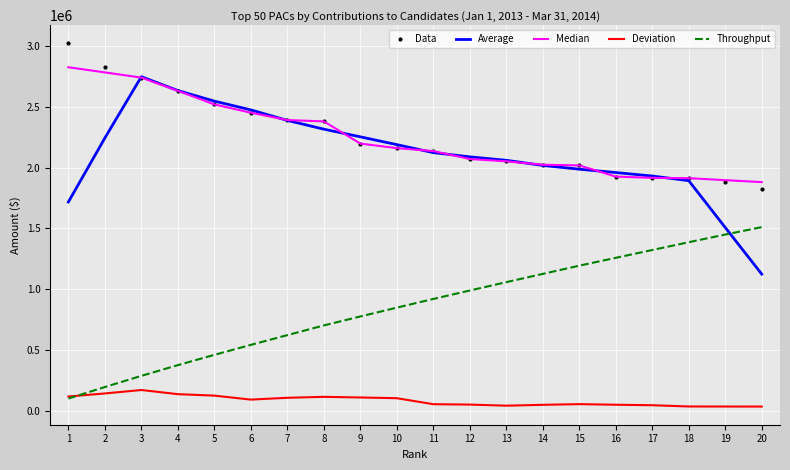

Which series has the largest total across all categories?

Data